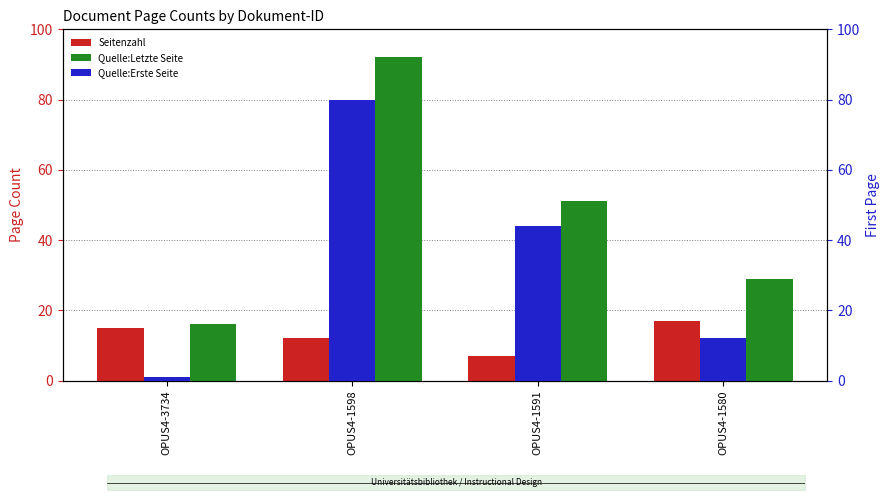

Which category has the lowest value in the Seitenzahl series?

OPUS4-1591